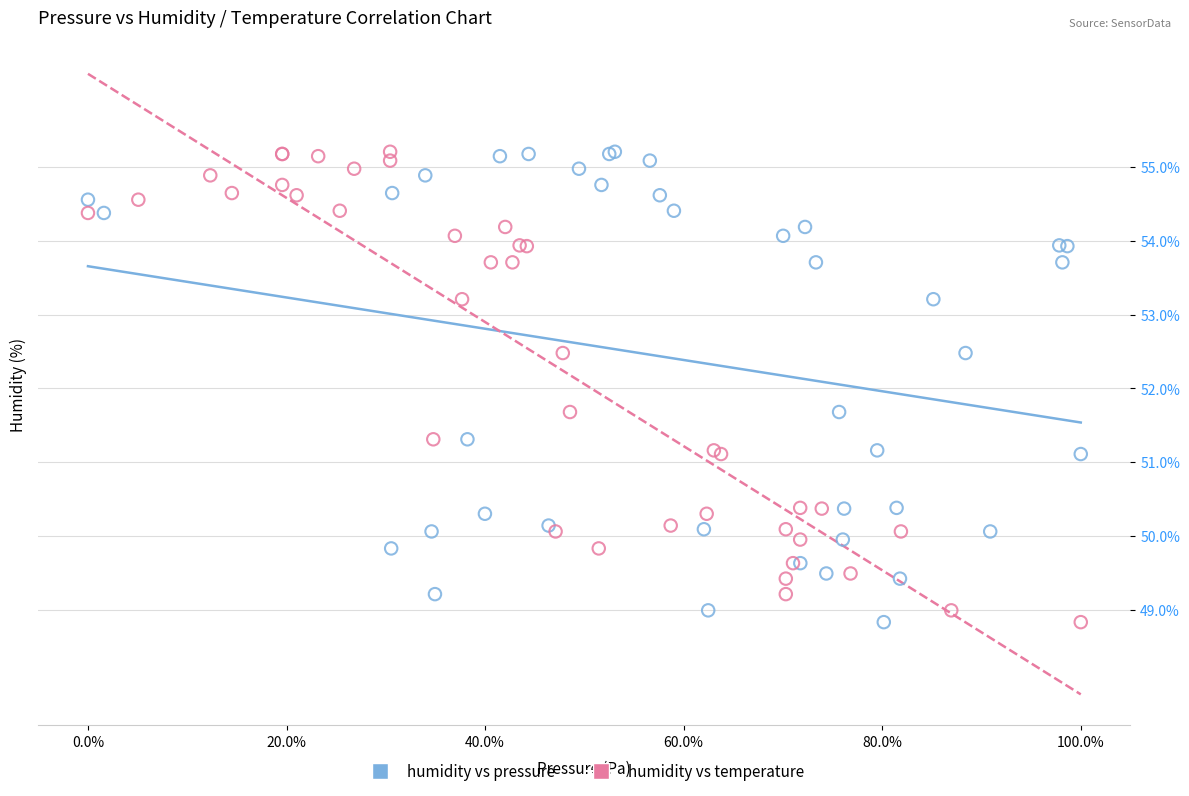

What are all the series names shown in the legend?

humidity vs pressure, humidity vs temperature